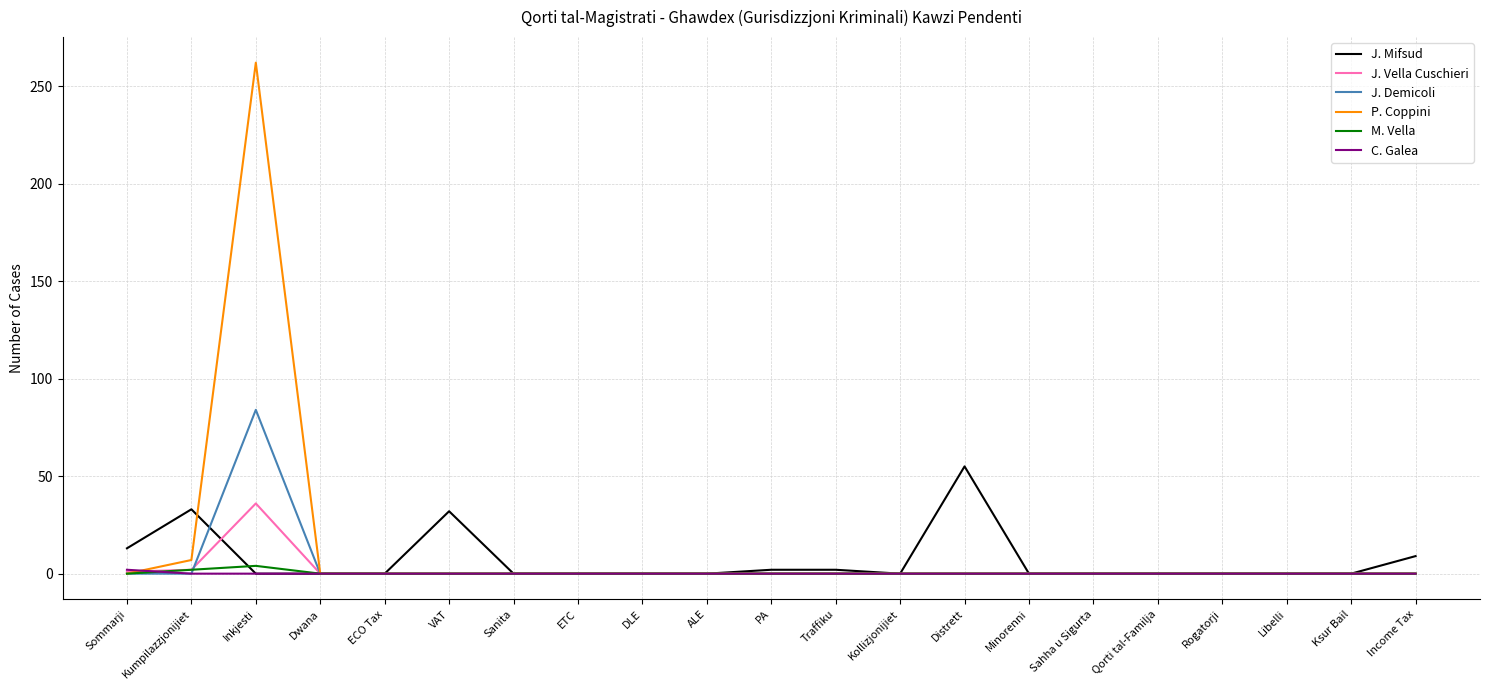

What is the maximum value shown in the chart?

262